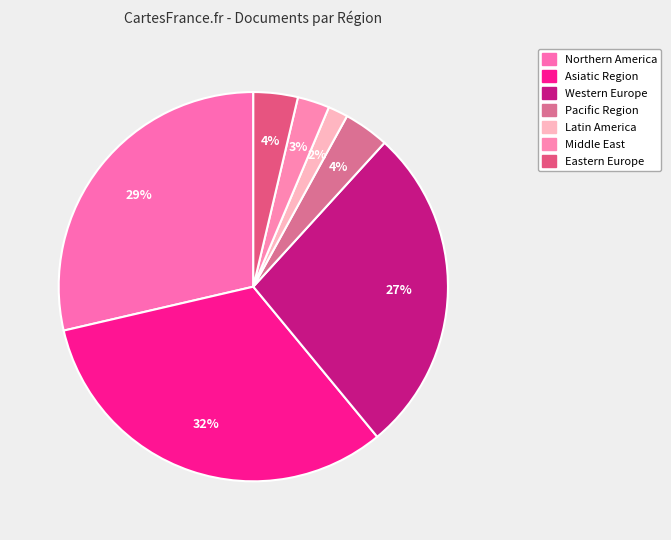

How many segments does this pie chart have?

7